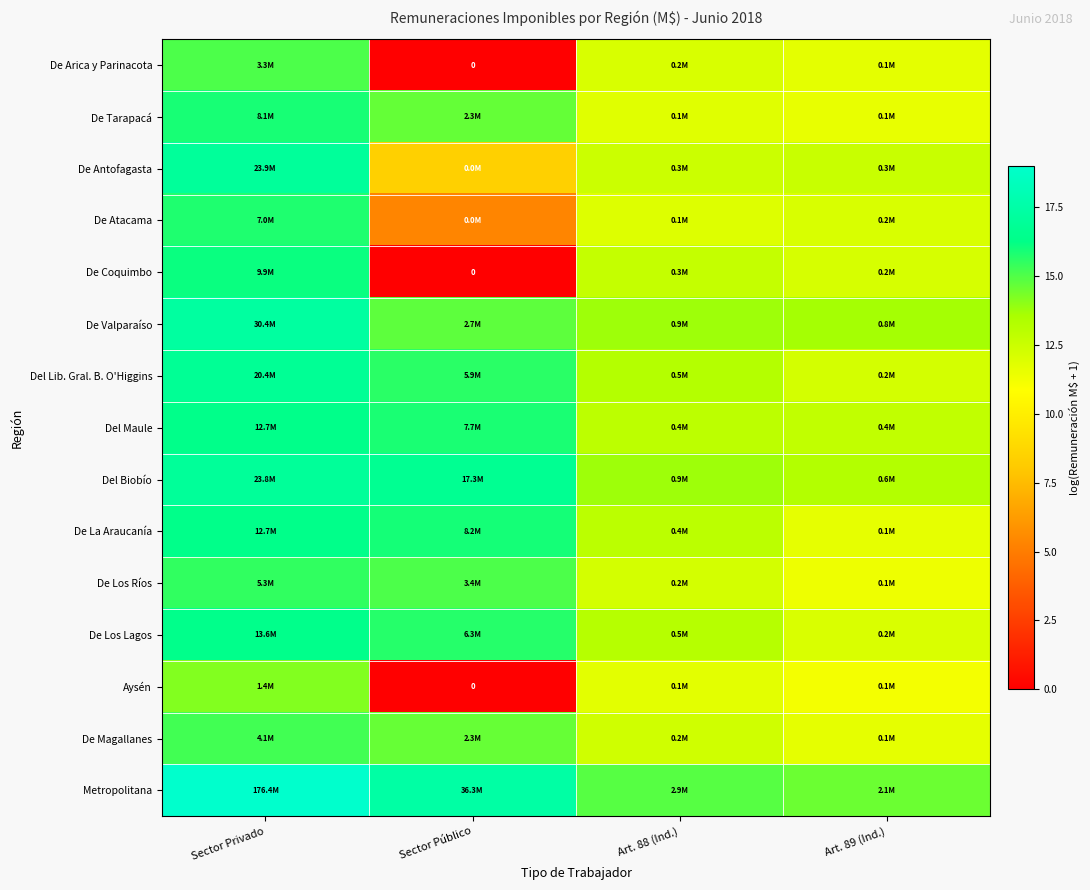

Which series has the largest total across all categories?

Metropolitana